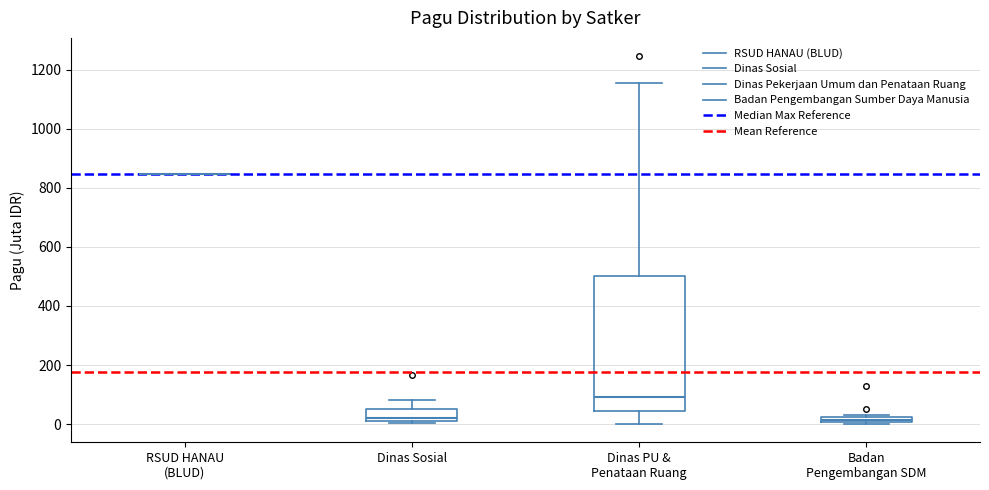

Comparing the boxes themselves (not the whiskers), which one is the tallest?

Dinas PU & Penataan Ruang